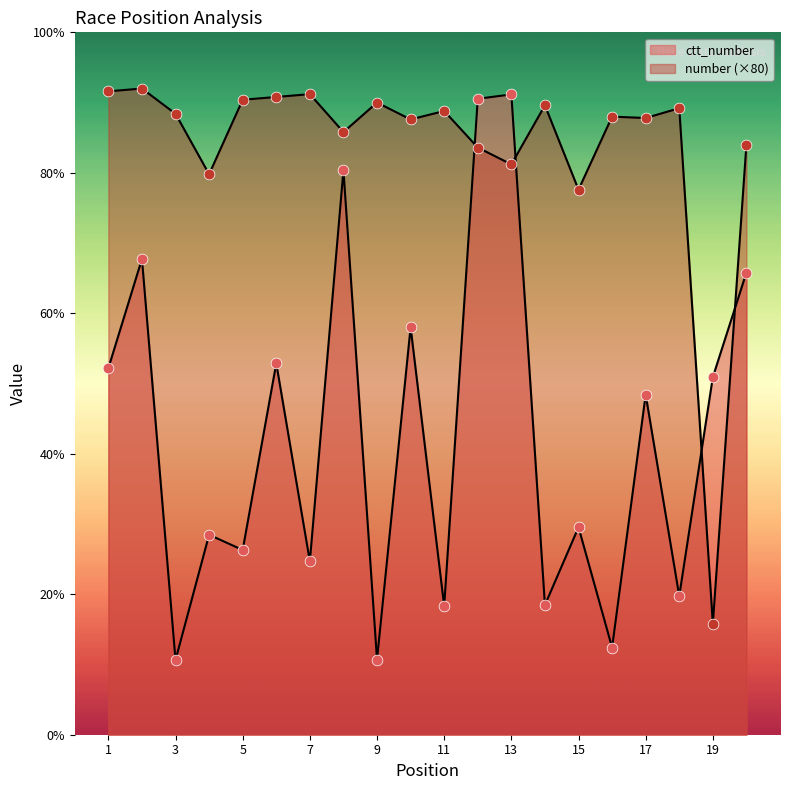

At which category is the sum across all series the highest?

12